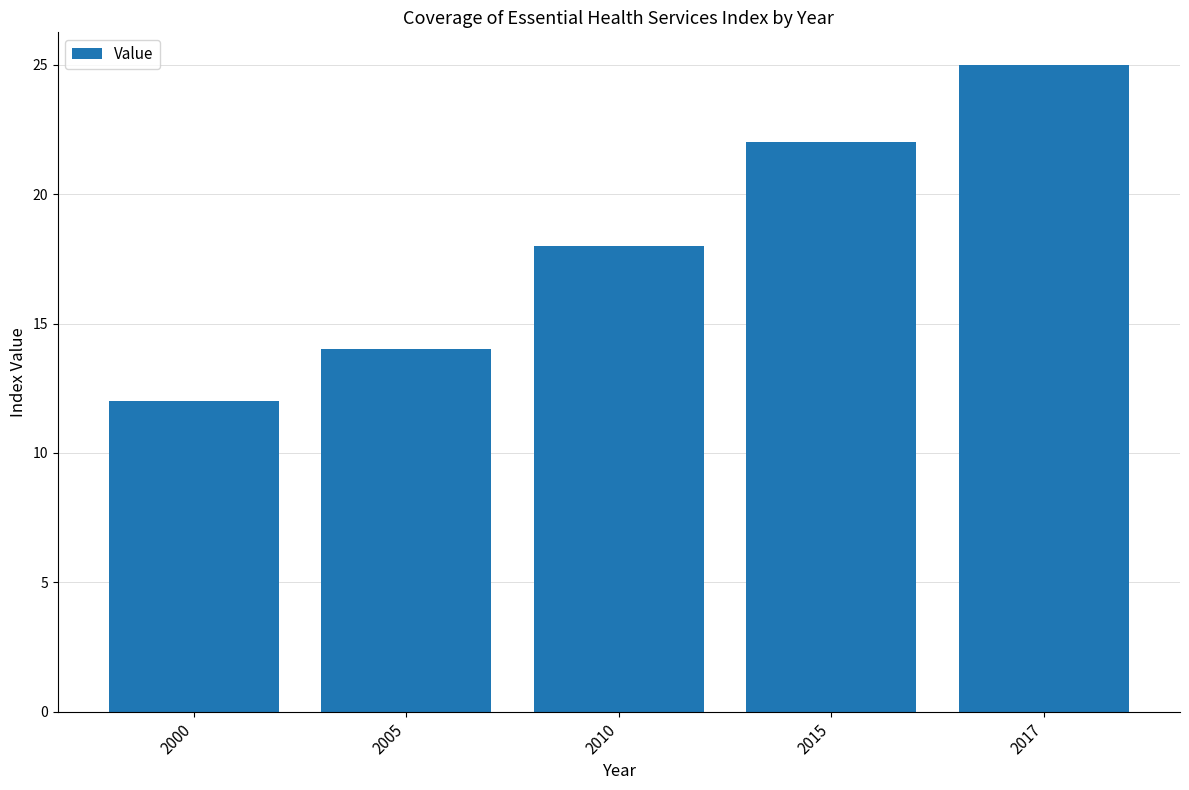

Rank the categories by value from highest to lowest.

2017, 2015, 2010, 2005, 2000